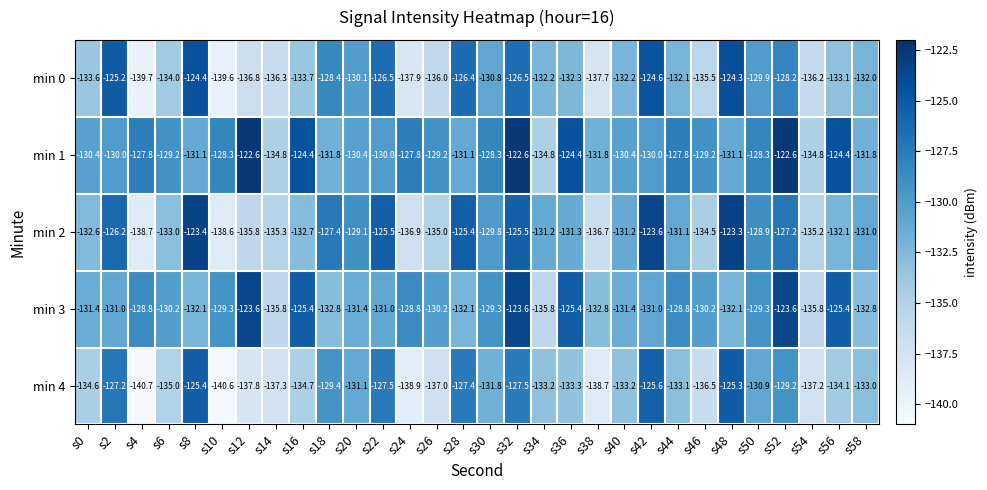

What is the smallest value displayed?

-140.7